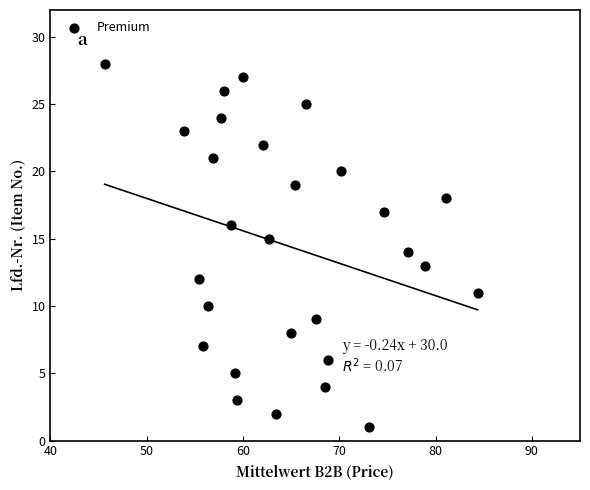

What is the range of Y values (max minus min)?

27